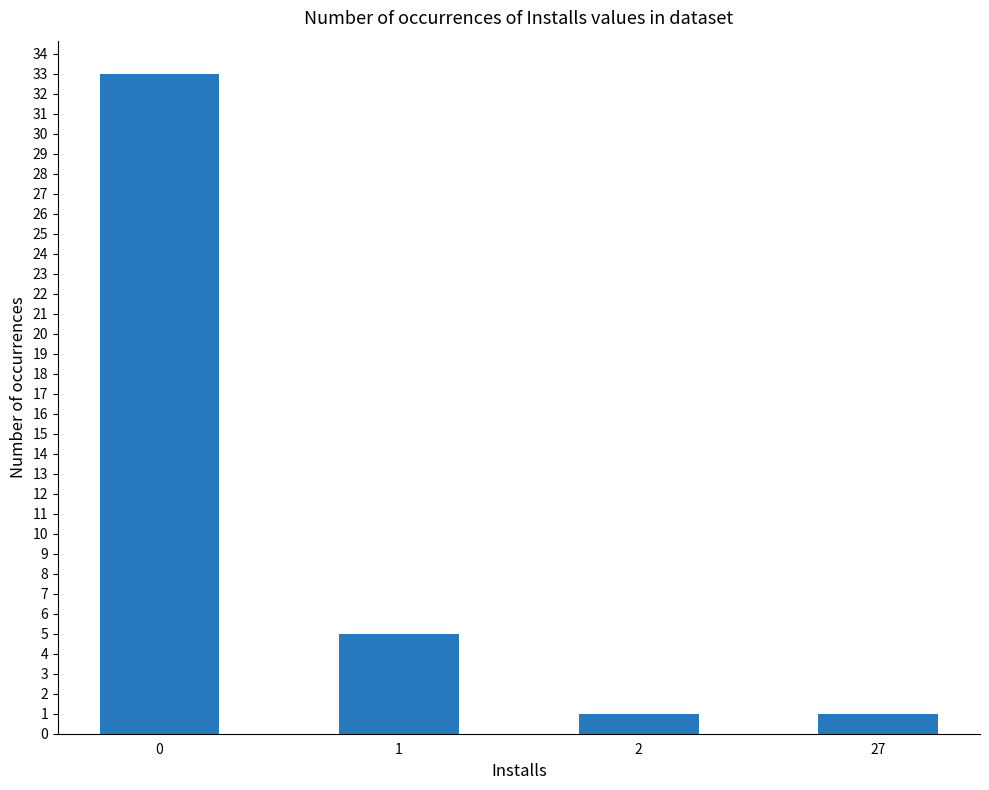

The chart shows a value of 9 at 0. True or false?

False